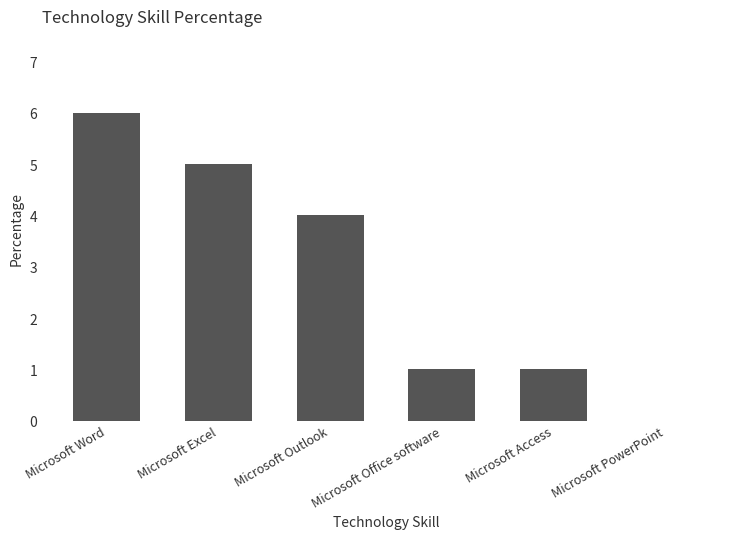

How many series are shown in this chart?

1